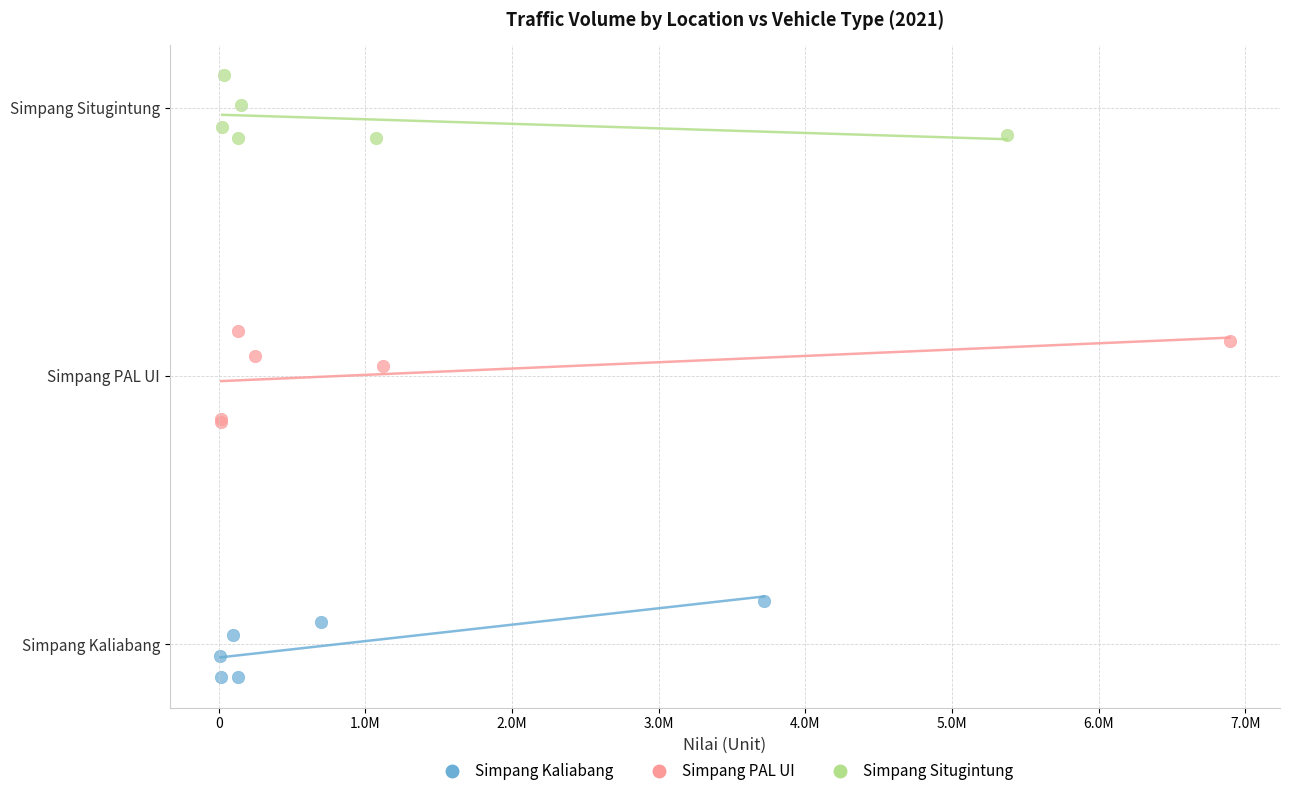

Which series has the largest Y range (max minus min)?

Simpang PAL UI